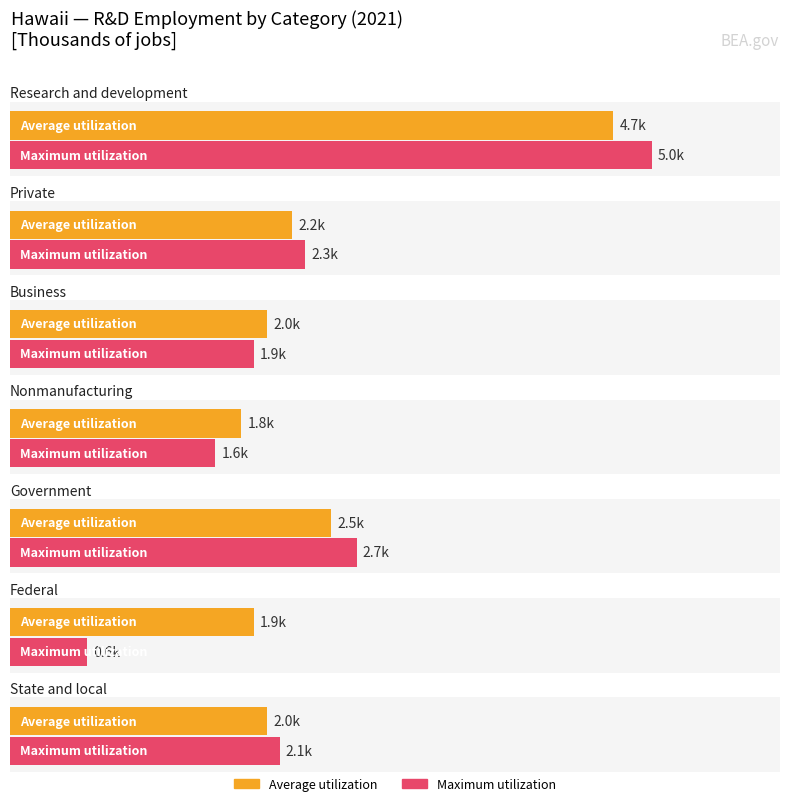

How many bars are there in total?

14